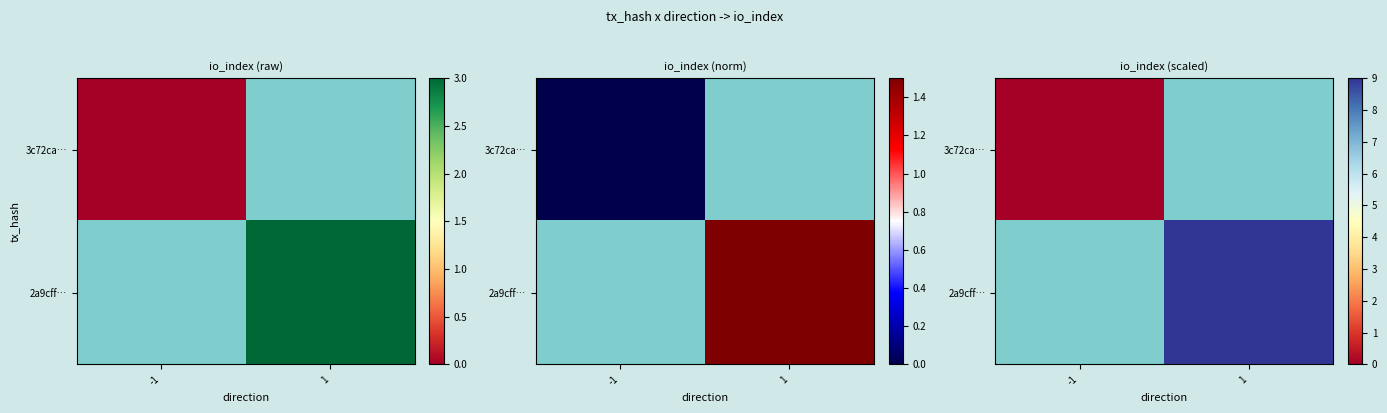

List the series in order of their overall mean, highest first.

3c72ca…, 2a9cff…